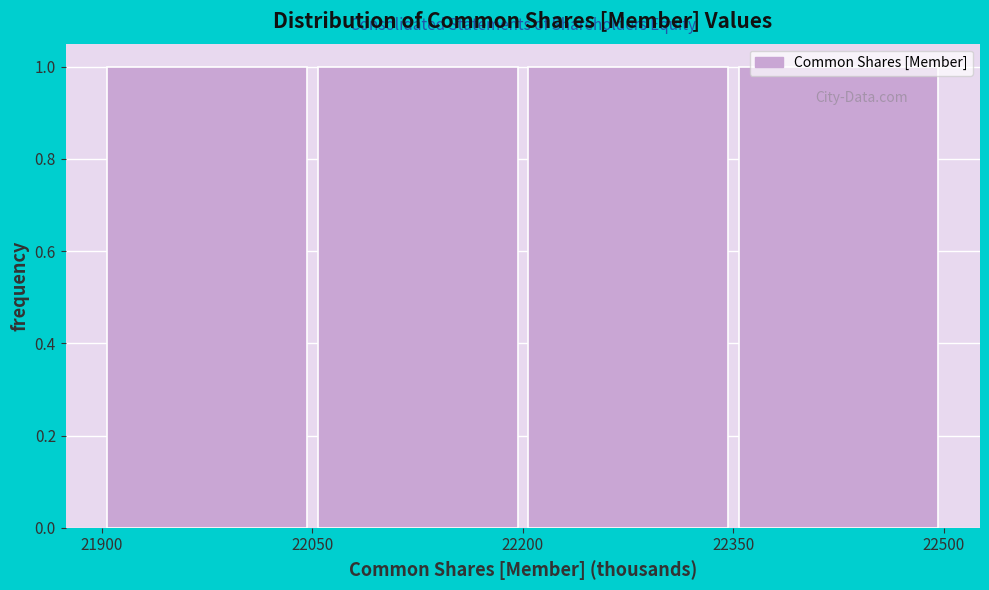

Reading left to right, list every bar in this chart as the range it spans on the x-axis followed by its height. The values are not printed on the chart, so give them approximately, as read against the axis.

21900 to 22050: 1
22050 to 22200: 1
22200 to 22350: 1
22350 to 22500: 1